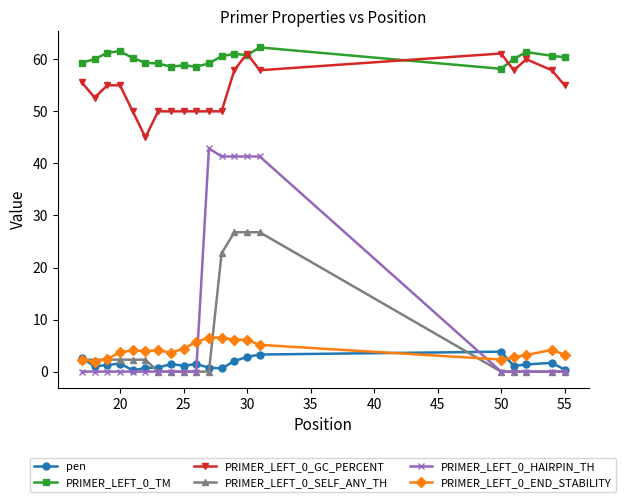

Which series has the widest spread of values?

PRIMER_LEFT_0_HAIRPIN_TH